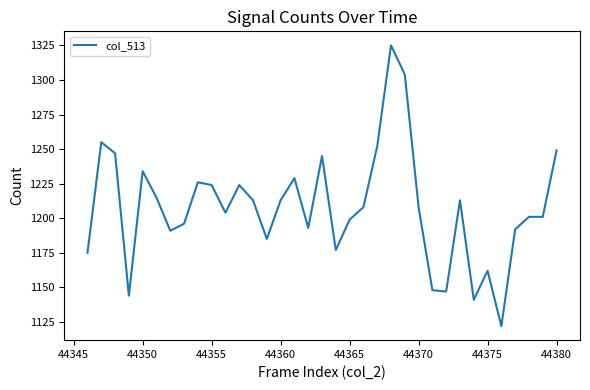

What is the maximum value shown in the chart?

1325